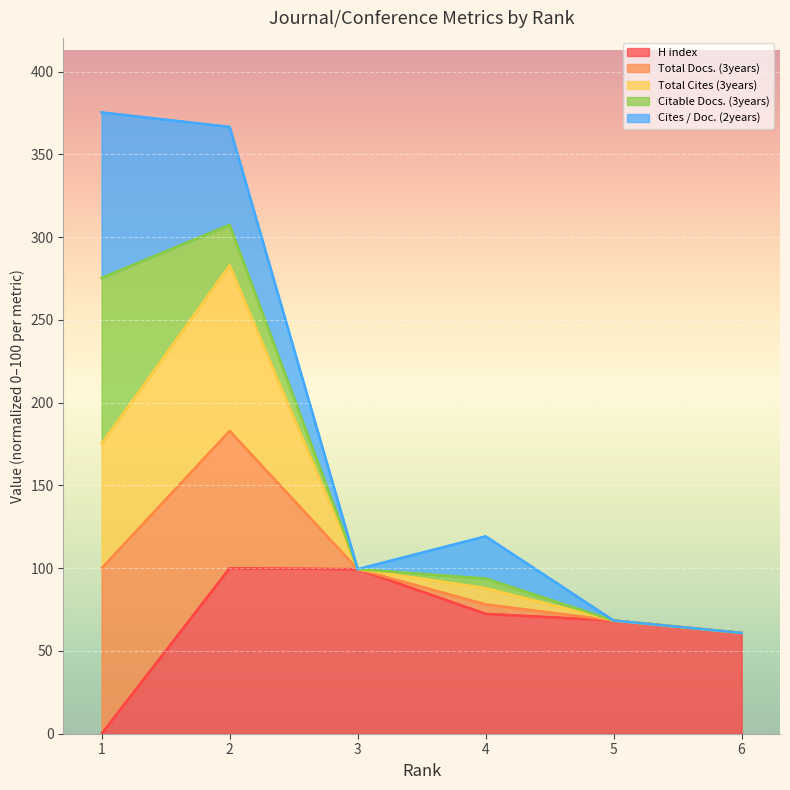

The Total Docs. (3years) series shows 119.2 at 4. True or false?

True